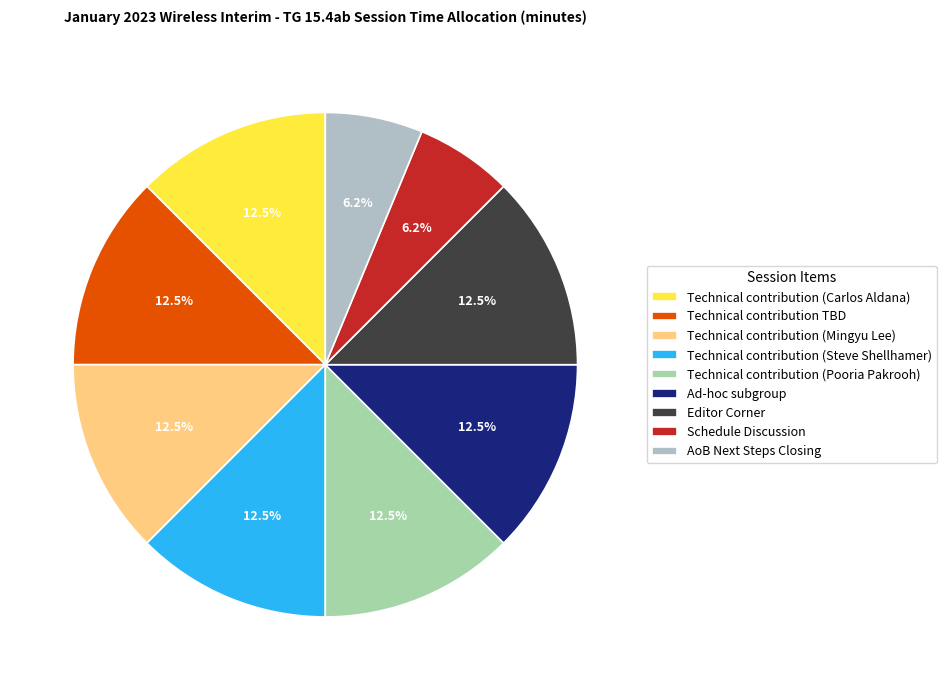

How many slices are in this pie chart?

9